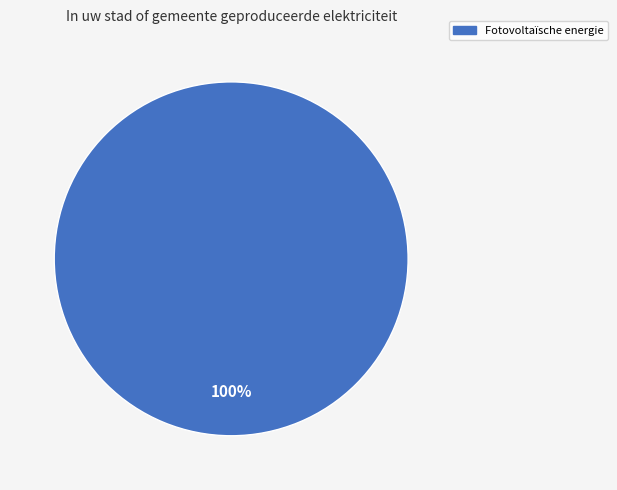

Is Fotovoltaïsche energie the majority of the pie?

Yes